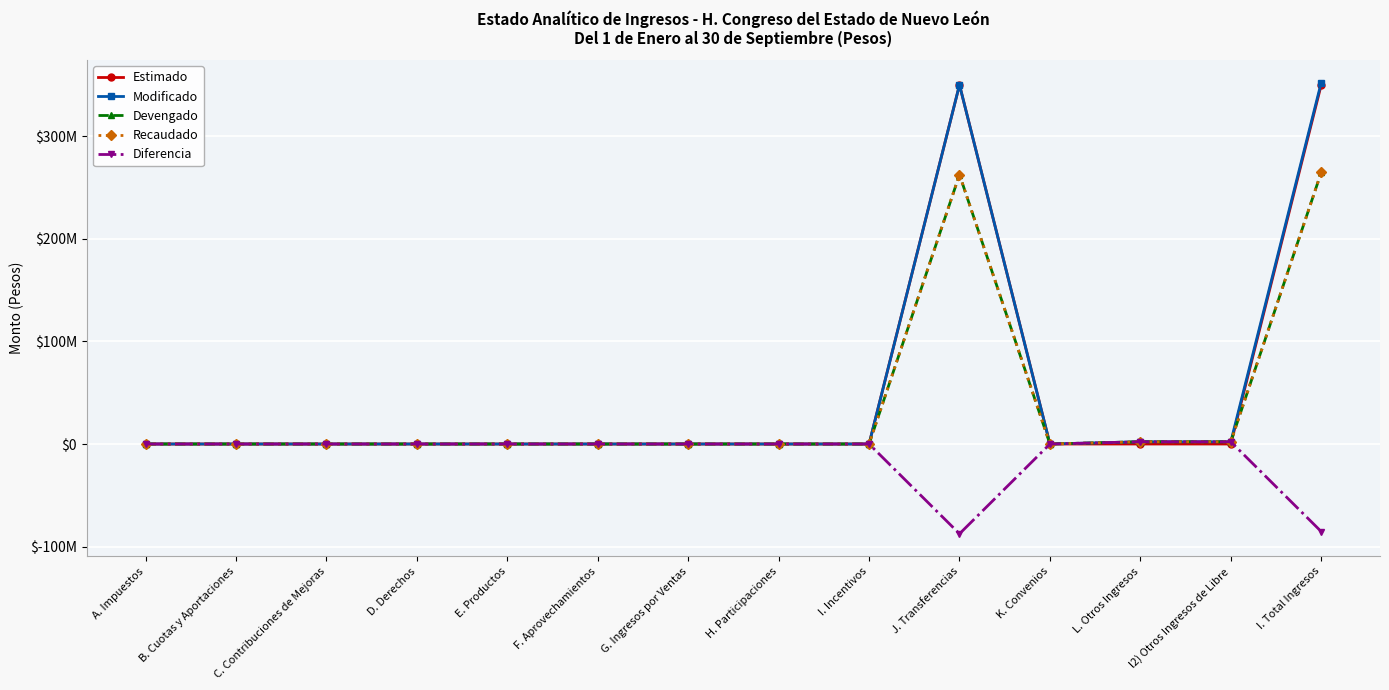

Does the chart have visible grid lines?

Yes